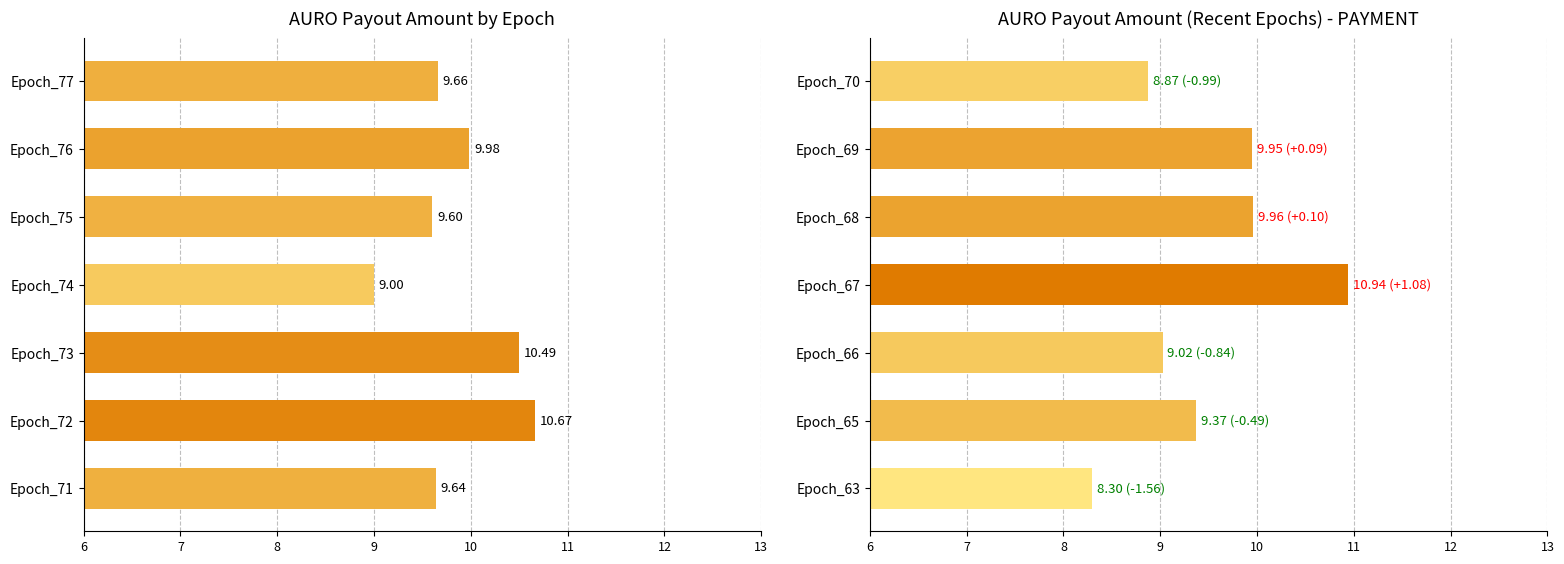

How many series are shown in this chart?

1